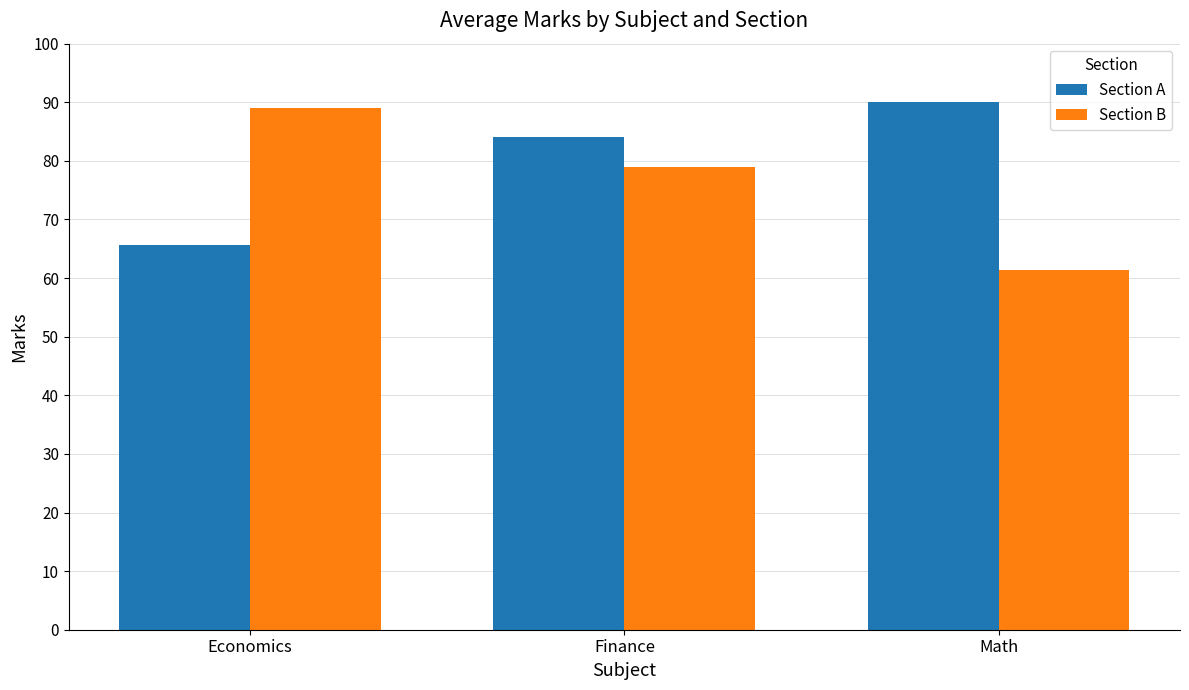

Is it true that Section A equals 30.0 at Finance?

False